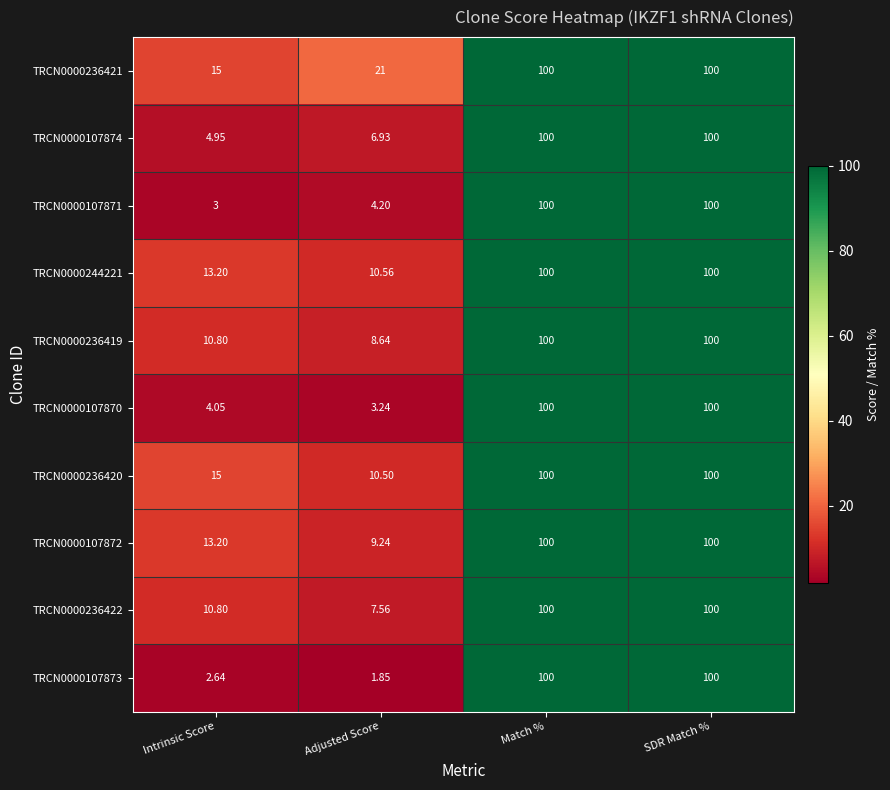

What is the greatest value displayed?

100.0